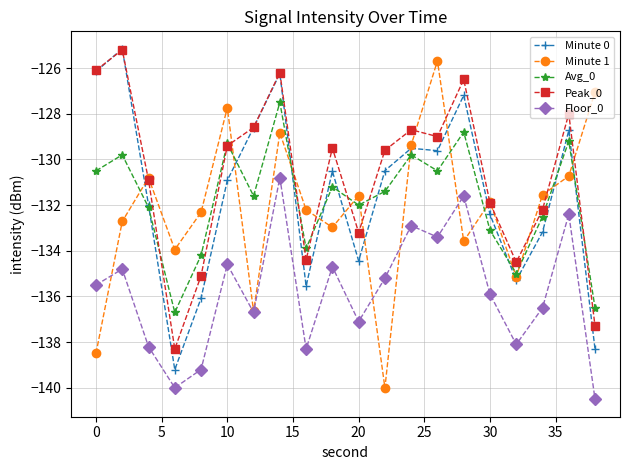

True or false: Peak_0 and Floor_0 cross at least once.

False